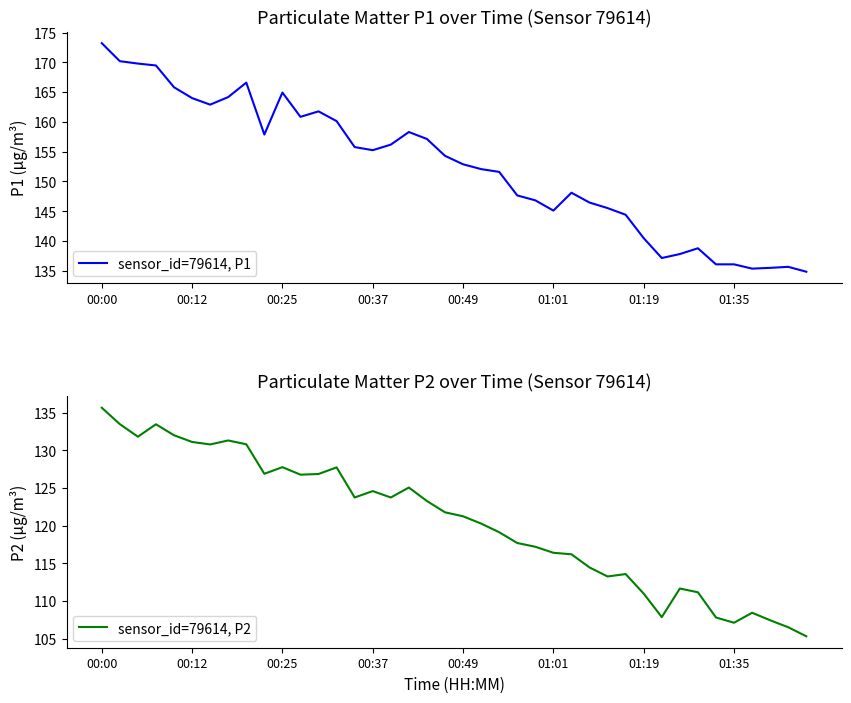

What is the greatest value displayed?

173.2